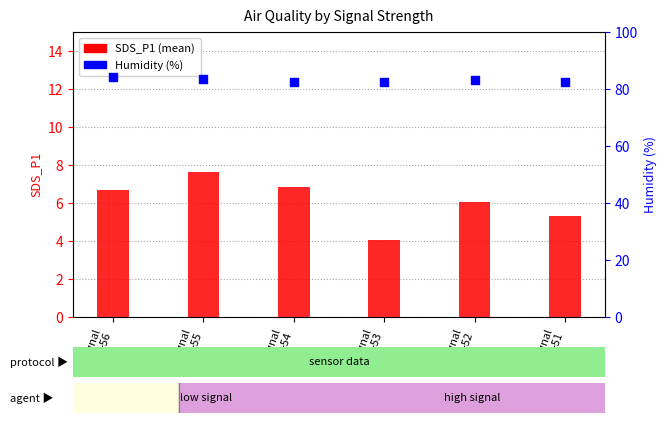

Is the value of Humidity (%) at Signal
-54 greater than the value of SDS_P1 (mean) at Signal
-53?

Yes